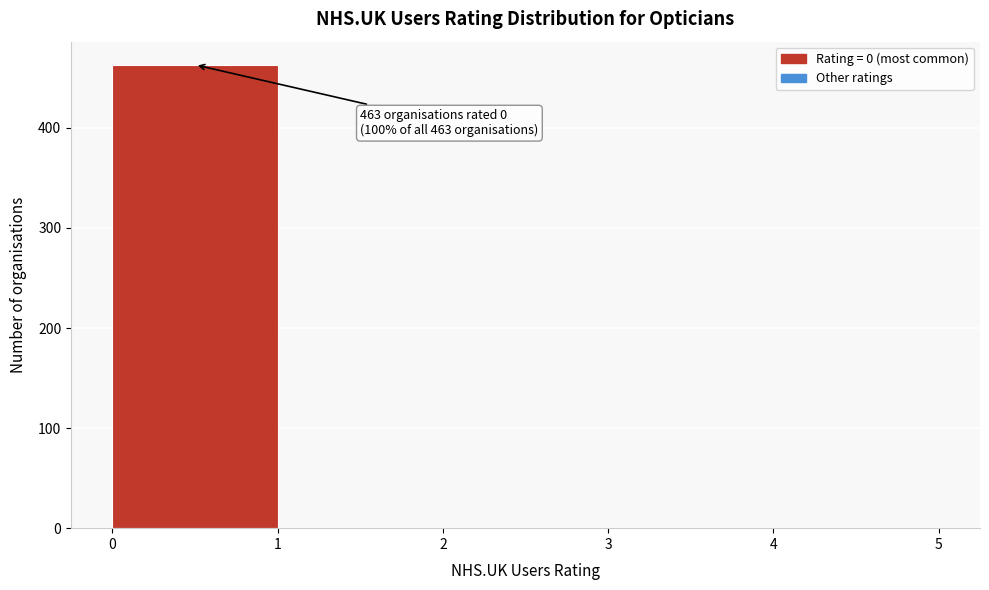

Over which range of the x-axis is the bar tallest?

0 to 1